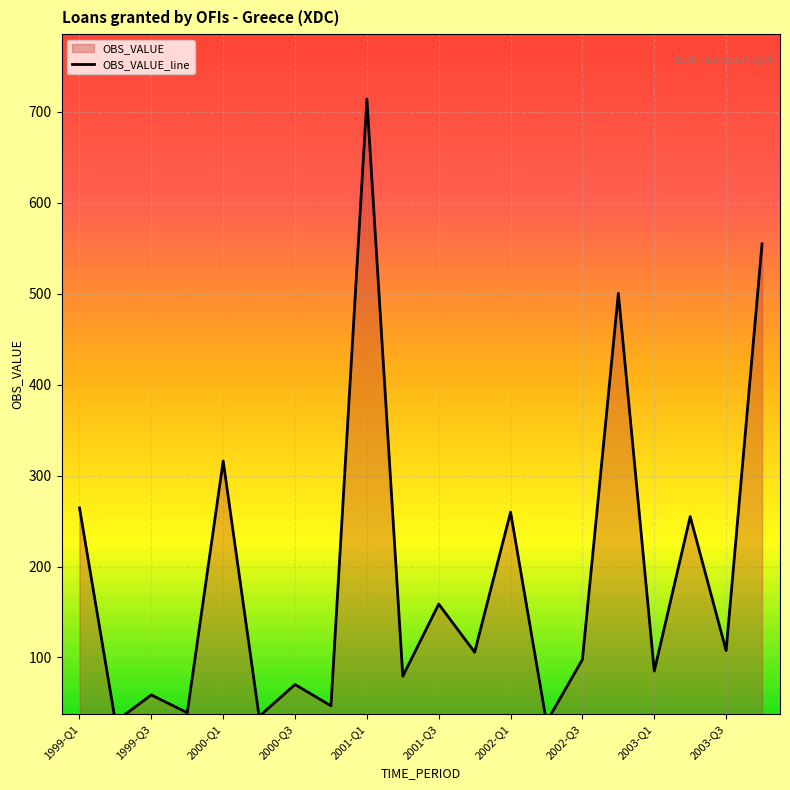

Is it true that the value at 1999-Q3 is 48.2?

False